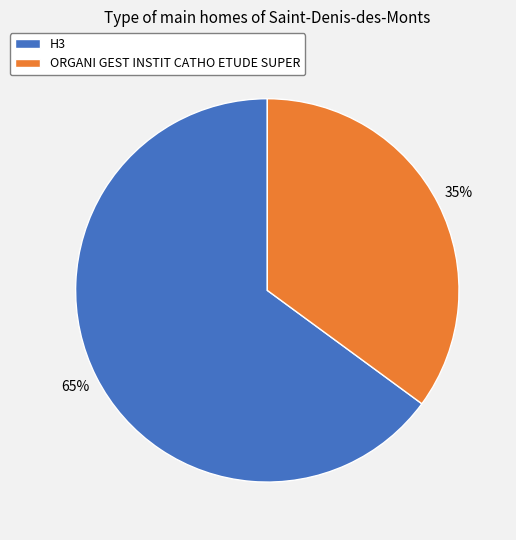

How many slices are in this pie chart?

2